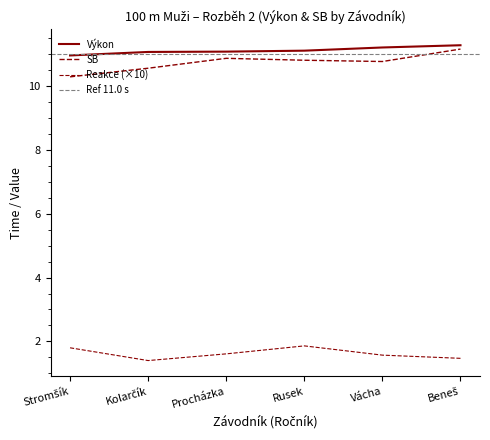

What is the difference between the highest and lowest values at Procházka?

9.5